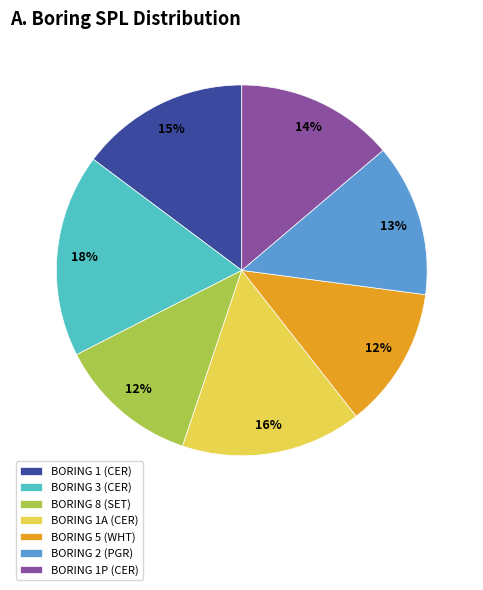

What percentage is the BORING 1A (CER) slice, to the nearest percent?

16%